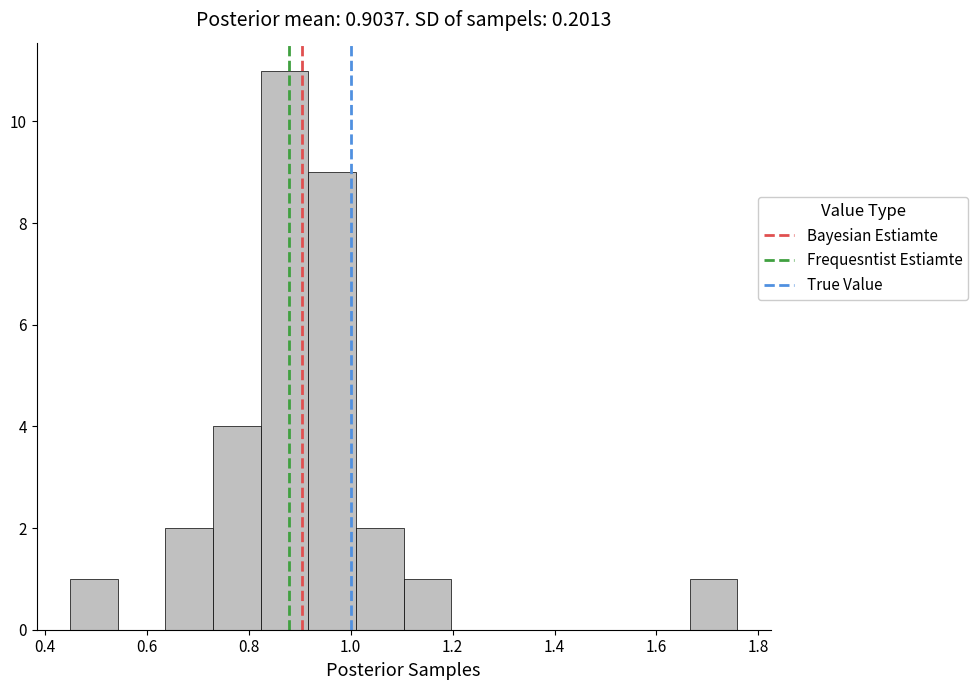

Which range on the x-axis has the tallest bar?

0.82 to 0.92